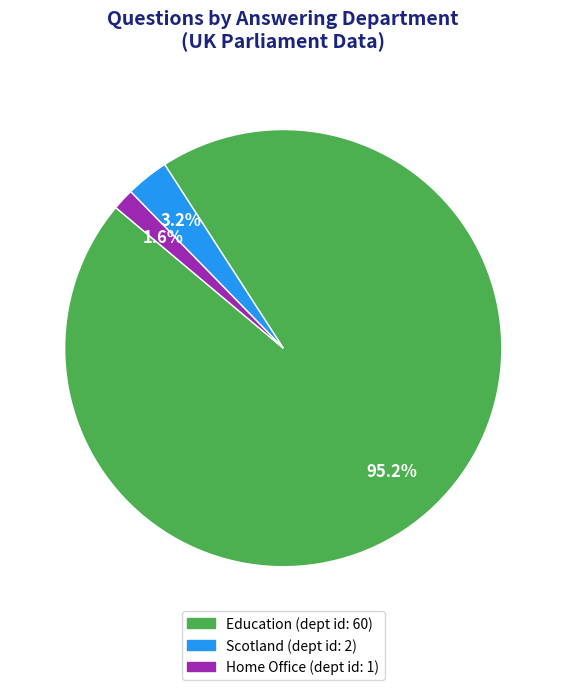

Is there any slice that represents more than half of the pie?

Yes